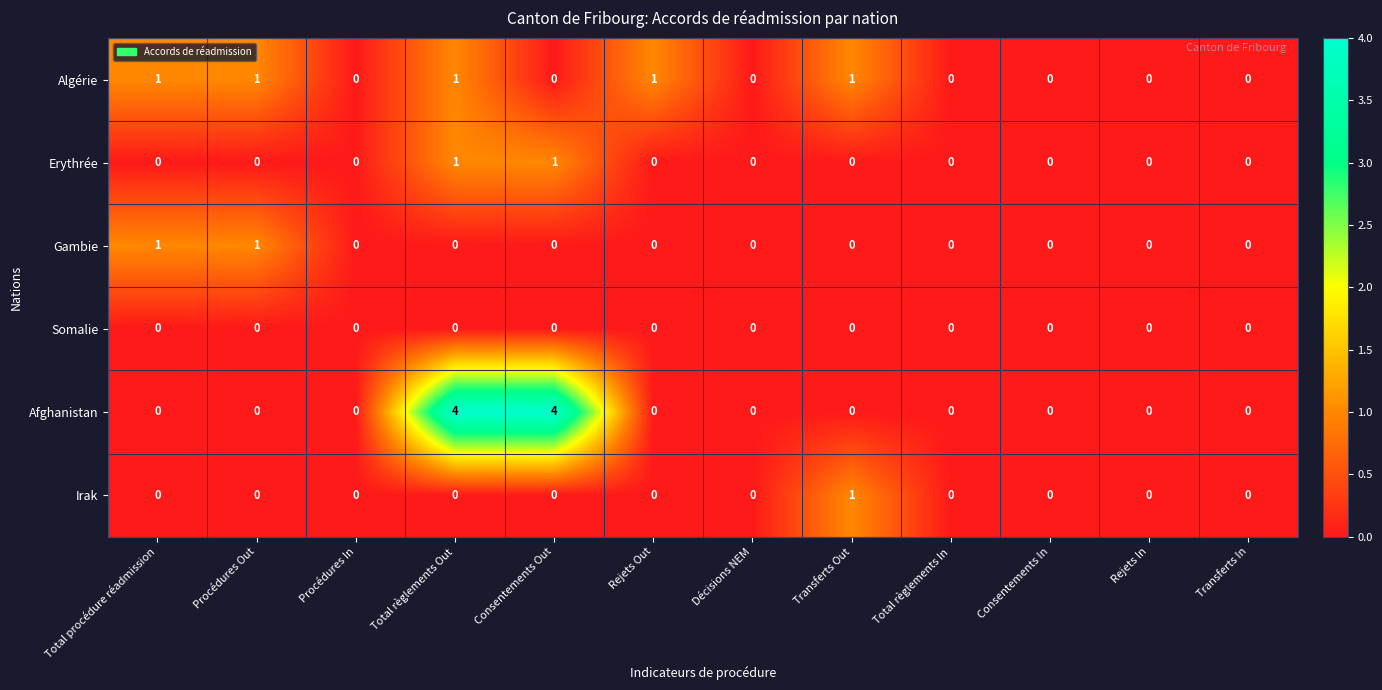

Which series has the largest total across all categories?

Afghanistan